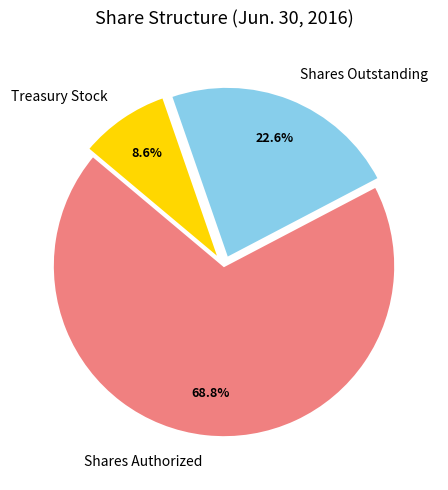

Which category has the biggest portion of the pie?

Shares Authorized